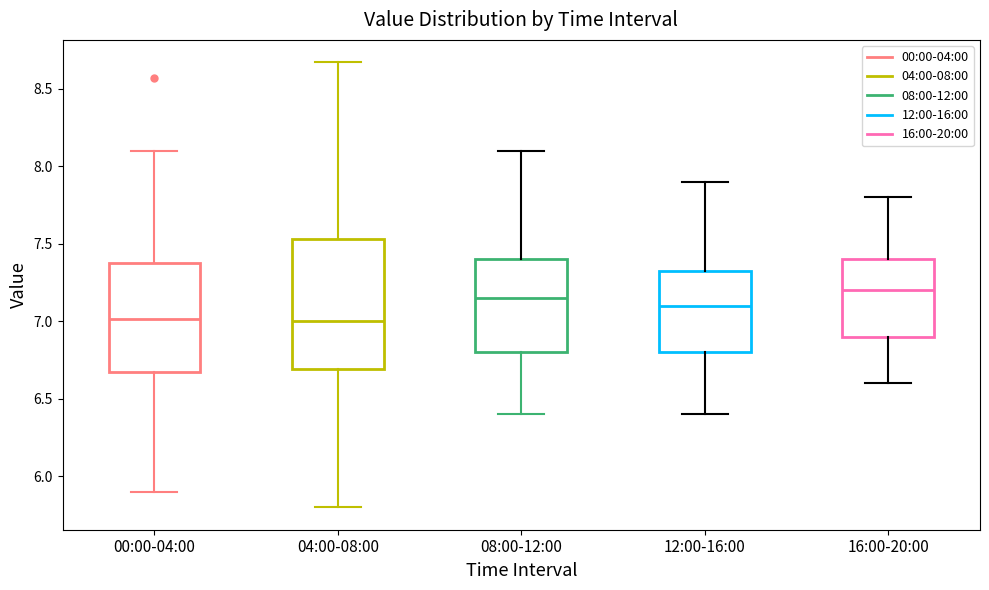

Reading left to right, transcribe this box plot: for each box, give where its median line is, the range the box spans, and where its two whiskers end, as read against the y-axis. The values are not printed on the chart, so give them approximately, as read against the axis.

00:00-04:00: median 7.00, box 6.65 to 7.40, whiskers 5.90 to 8.10
04:00-08:00: median 7.00, box 6.70 to 7.55, whiskers 5.80 to 8.65
08:00-12:00: median 7.15, box 6.80 to 7.40, whiskers 6.40 to 8.10
12:00-16:00: median 7.10, box 6.80 to 7.35, whiskers 6.40 to 7.90
16:00-20:00: median 7.20, box 6.90 to 7.40, whiskers 6.60 to 7.80